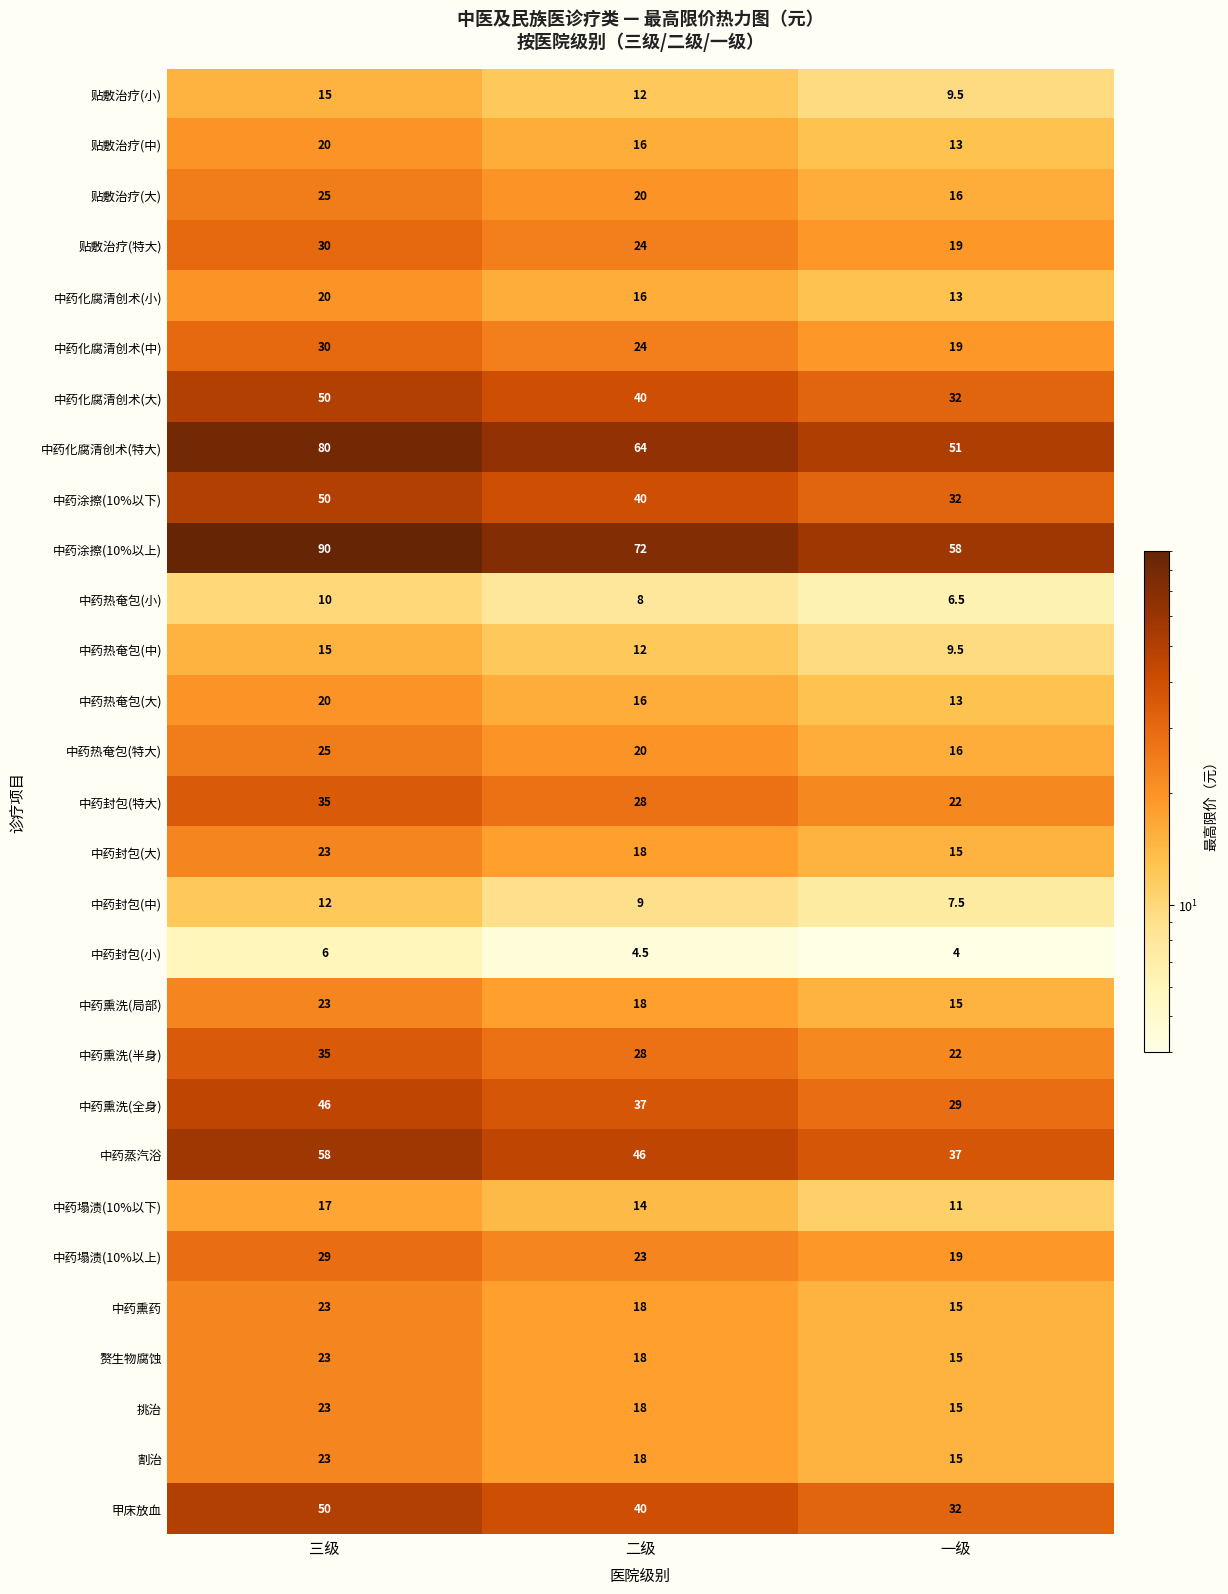

What is the minimum value shown in the chart?

4.0